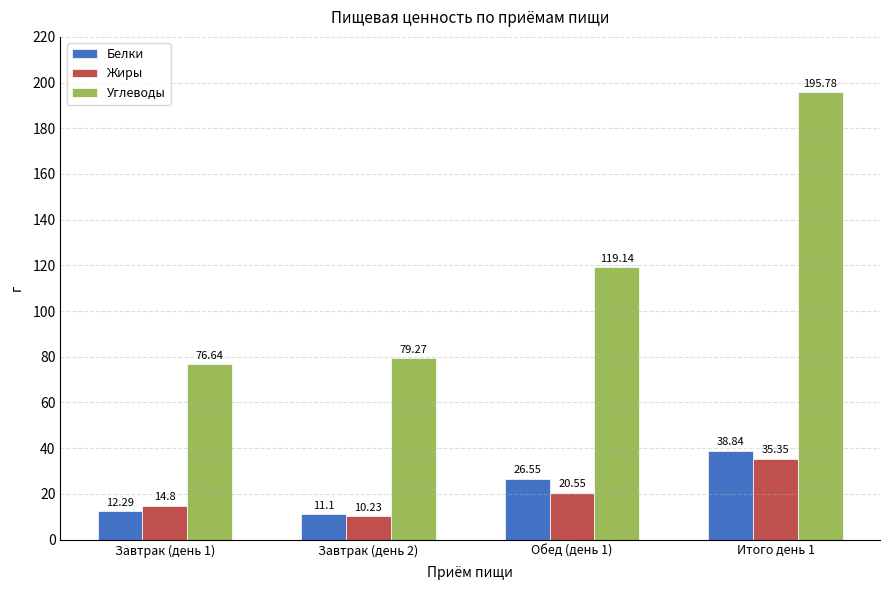

The Жиры series shows 10.2 at Завтрак (день 2). True or false?

True